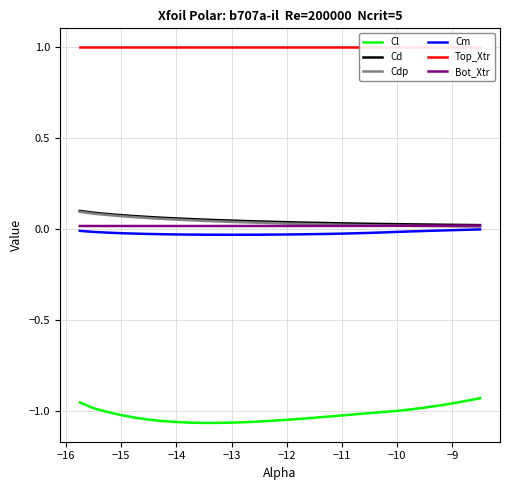

True or false: Top_Xtr has a value of 1.0 at −13.

True